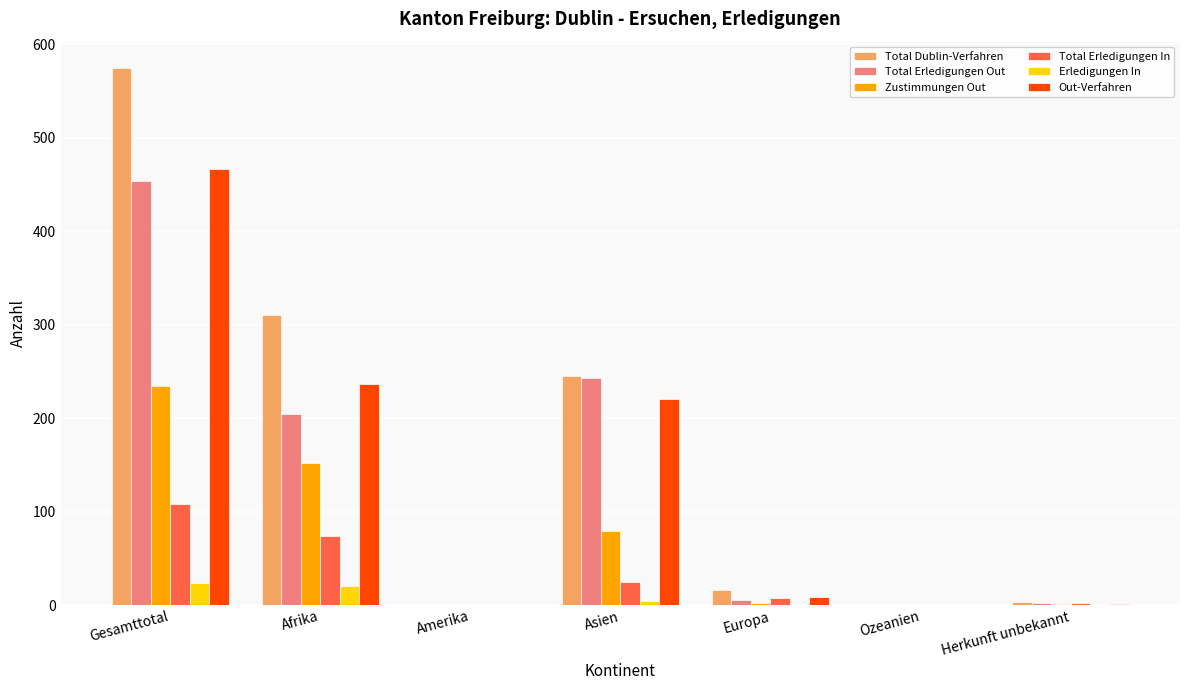

Which category has the highest value in the Total Dublin-Verfahren series?

Gesamttotal